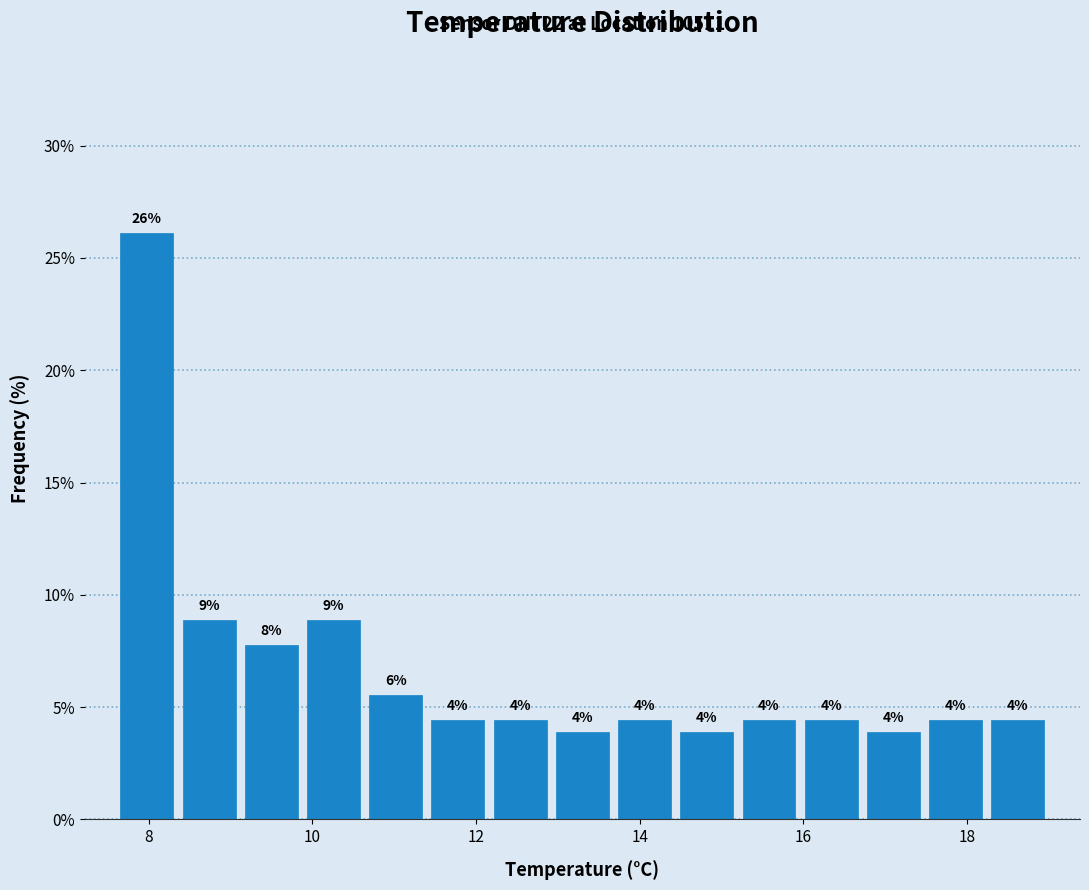

Around what value on the x-axis is the tallest bar? Give the approximate position of its centre, as read against the axis.

8.0